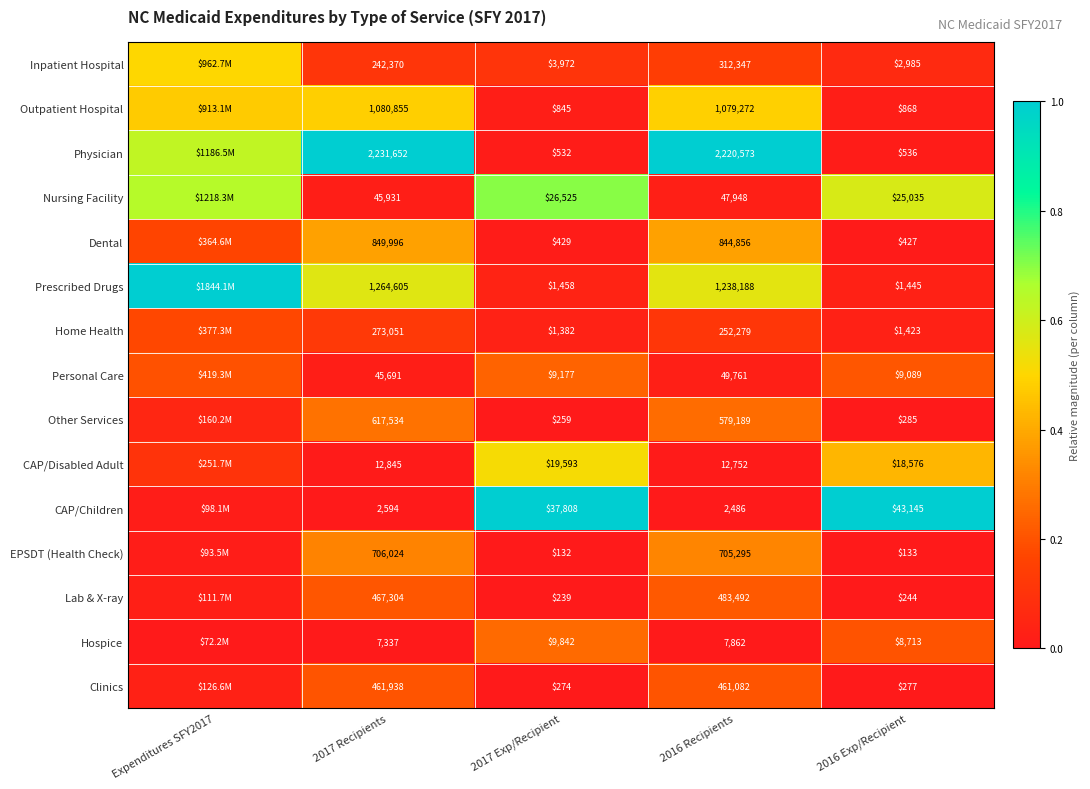

At 2016 Recipients, list the series in order from largest to smallest.

Physician, Prescribed Drugs, Outpatient Hospital, Dental, EPSDT (Health Check), Other Services, Lab & X-ray, Clinics, Inpatient Hospital, Home Health, Personal Care, Nursing Facility, CAP/Disabled Adult, Hospice, CAP/Children